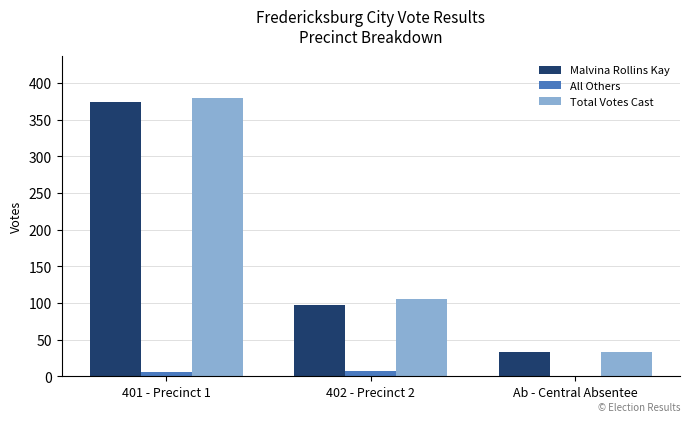

Which series has the largest total across all categories?

Total Votes Cast